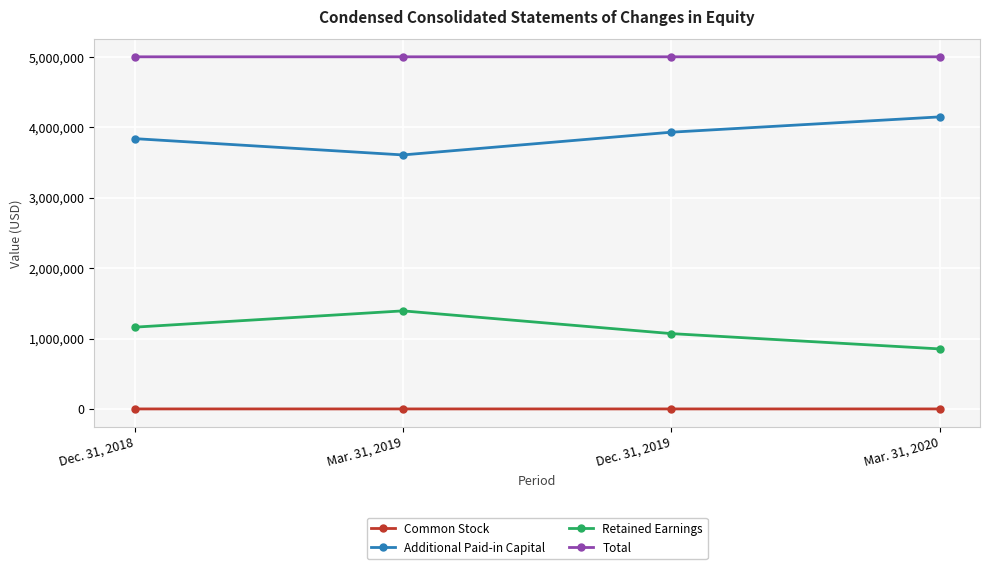

Count the number of data series in this chart.

4